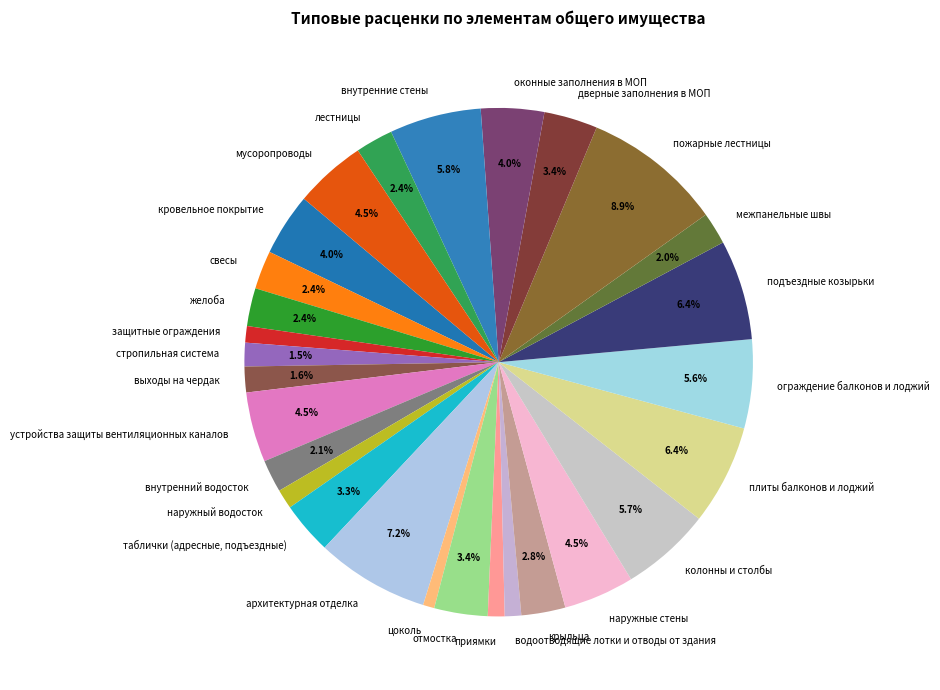

Do цоколь and таблички (адресные, подъездные) together represent more than half of the pie?

No